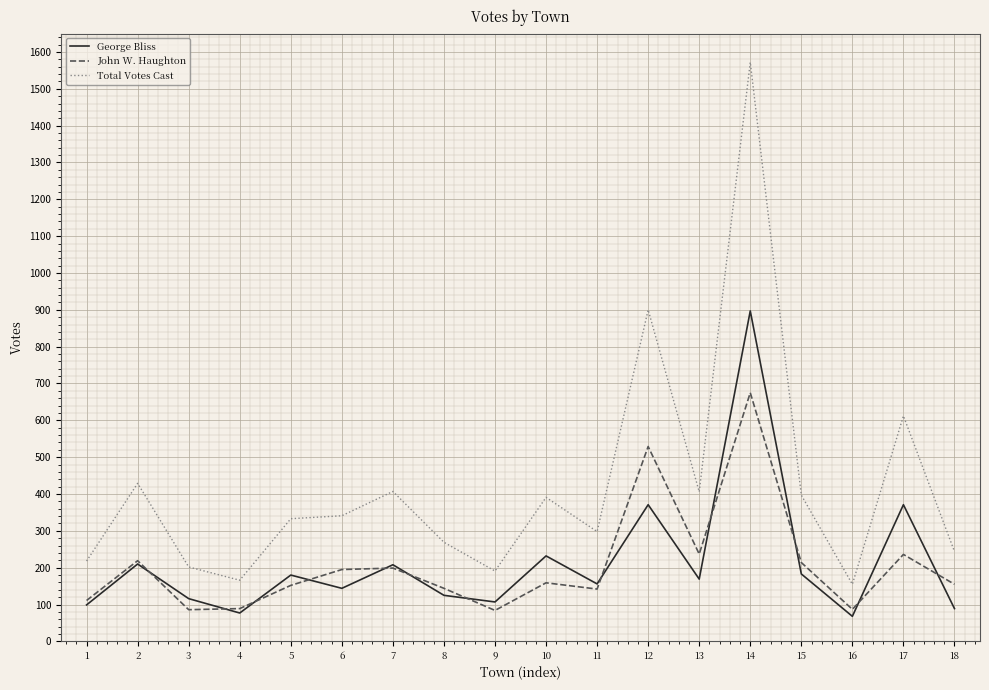

At which category is the sum across all series the highest?

14